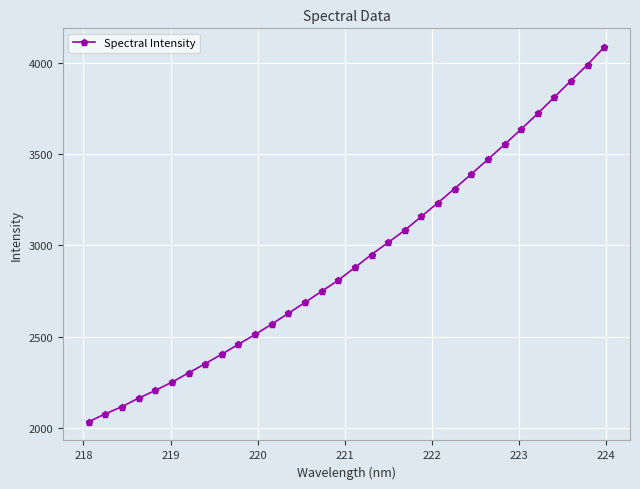

What is the smallest value displayed?

2032.5